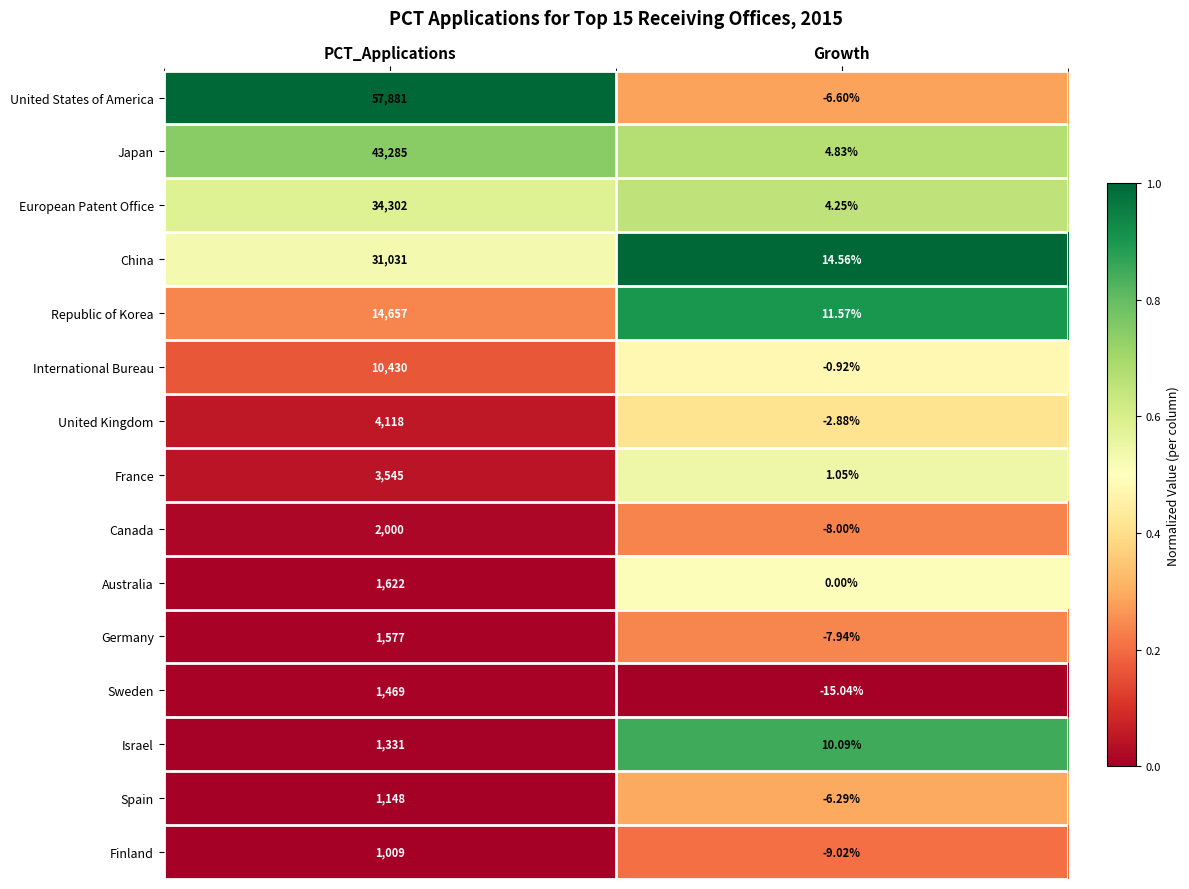

Is the value of Finland at PCT_Applications greater than the value of France at Growth?

Yes